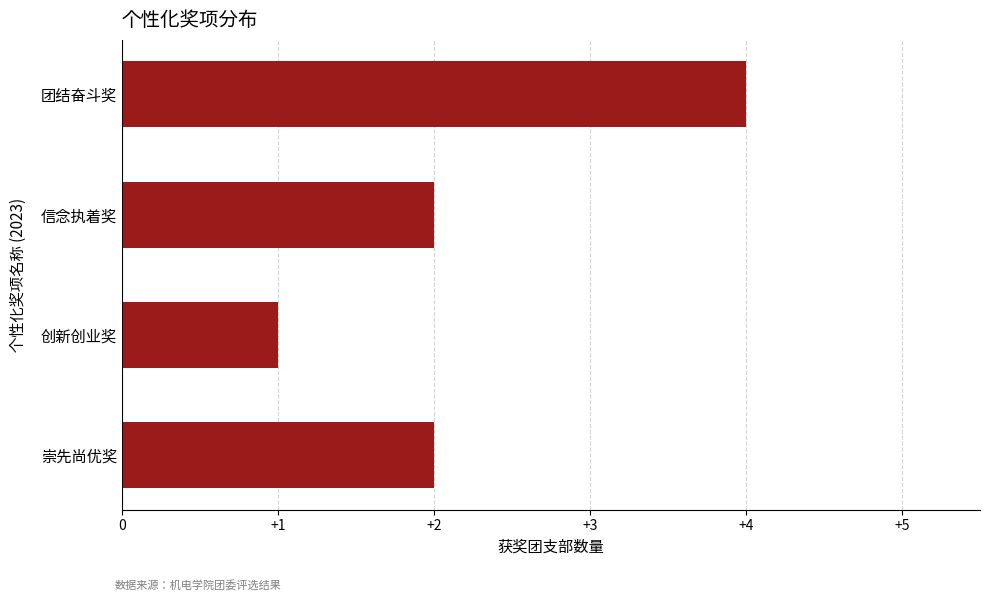

Reading top to bottom, list all the values displayed in this chart.

团结奋斗奖=4	信念执着奖=2	创新创业奖=1	崇先尚优奖=2